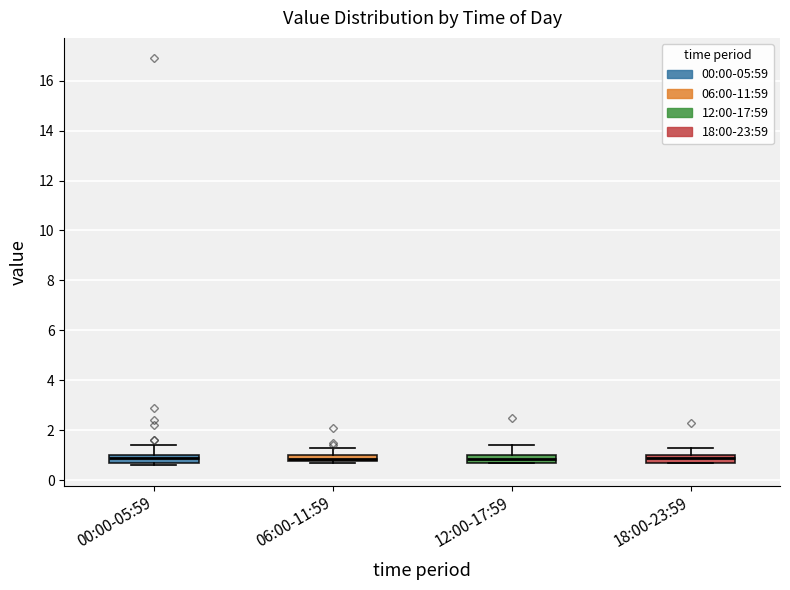

Where is the upper edge of the box for 00:00-05:59 on the y-axis? The values are not printed on the chart, so give them approximately, as read against the axis.

1.0